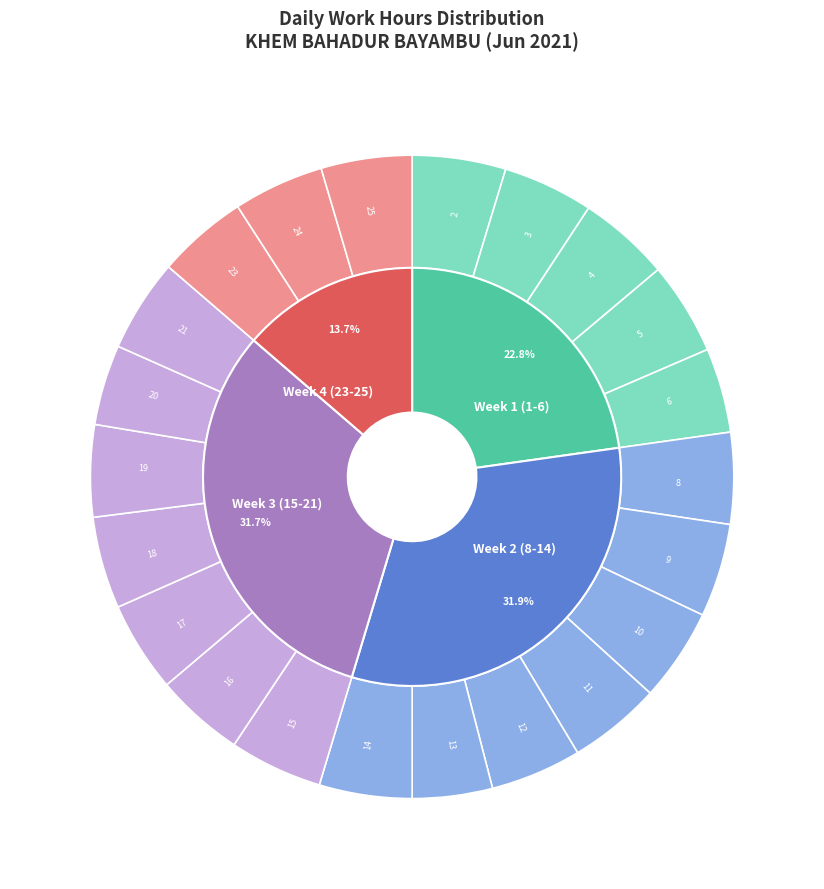

Is it true that 23 is 1% of the pie?

False